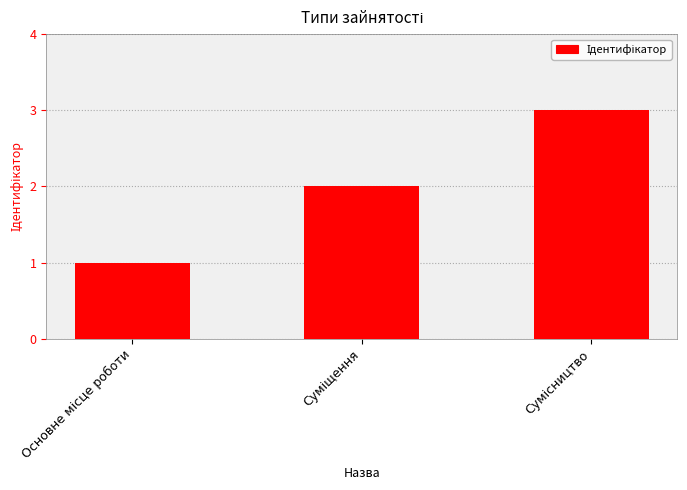

What is the sum of all values?

6